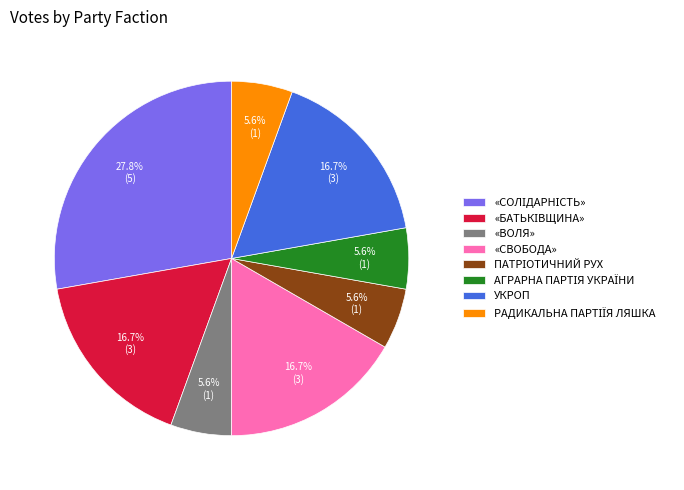

To the nearest percent, what is the average slice percentage?

12%